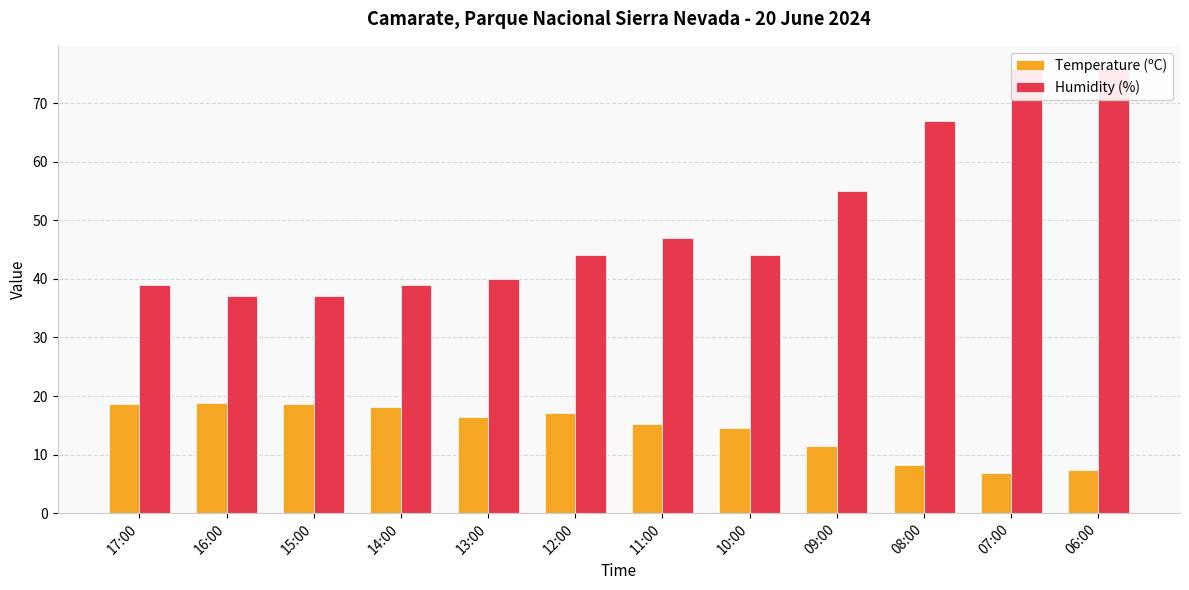

Reading left to right, transcribe all the data shown in this chart.

Temperature (ºC): 17:00=18.7	16:00=18.8	15:00=18.7	14:00=18.2	13:00=16.5	12:00=17.1	11:00=15.2	10:00=14.6	09:00=11.4	08:00=8.3	07:00=6.8	06:00=7.3
Humidity (%): 17:00=39.0	16:00=37.0	15:00=37.0	14:00=39.0	13:00=40.0	12:00=44.0	11:00=47.0	10:00=44.0	09:00=55.0	08:00=67.0	07:00=76.0	06:00=76.0